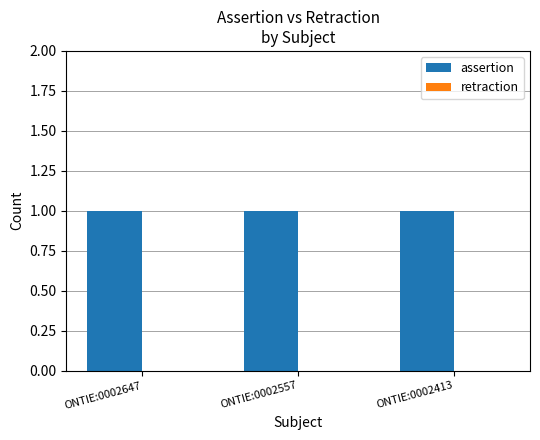

The retraction series shows 0 at ONTIE:0002557. True or false?

True